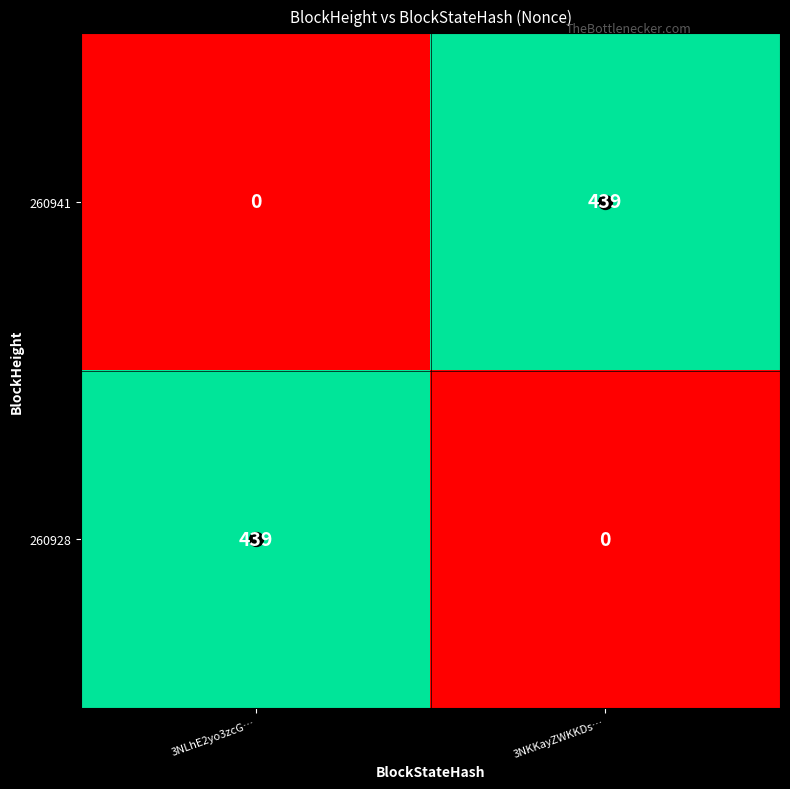

What is the average value of the 260941 series?

220